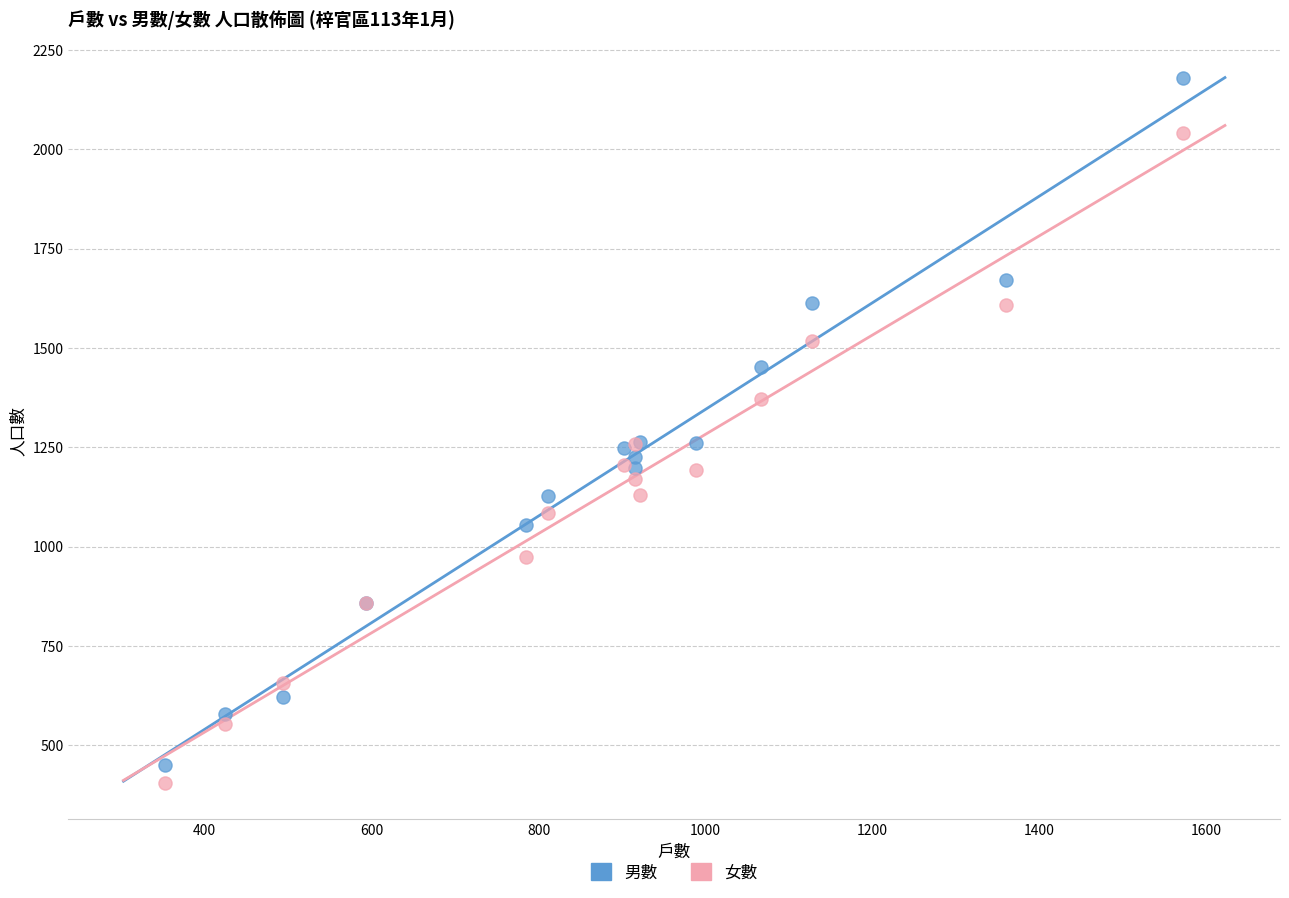

Which series reaches the maximum Y coordinate?

男數